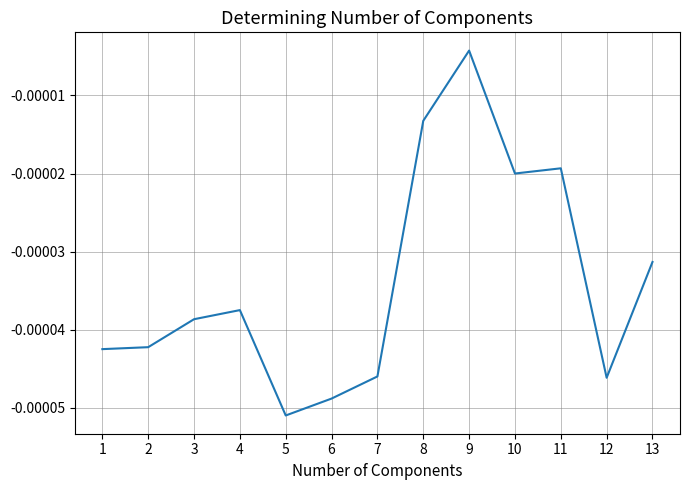

How many series are shown in this chart?

1